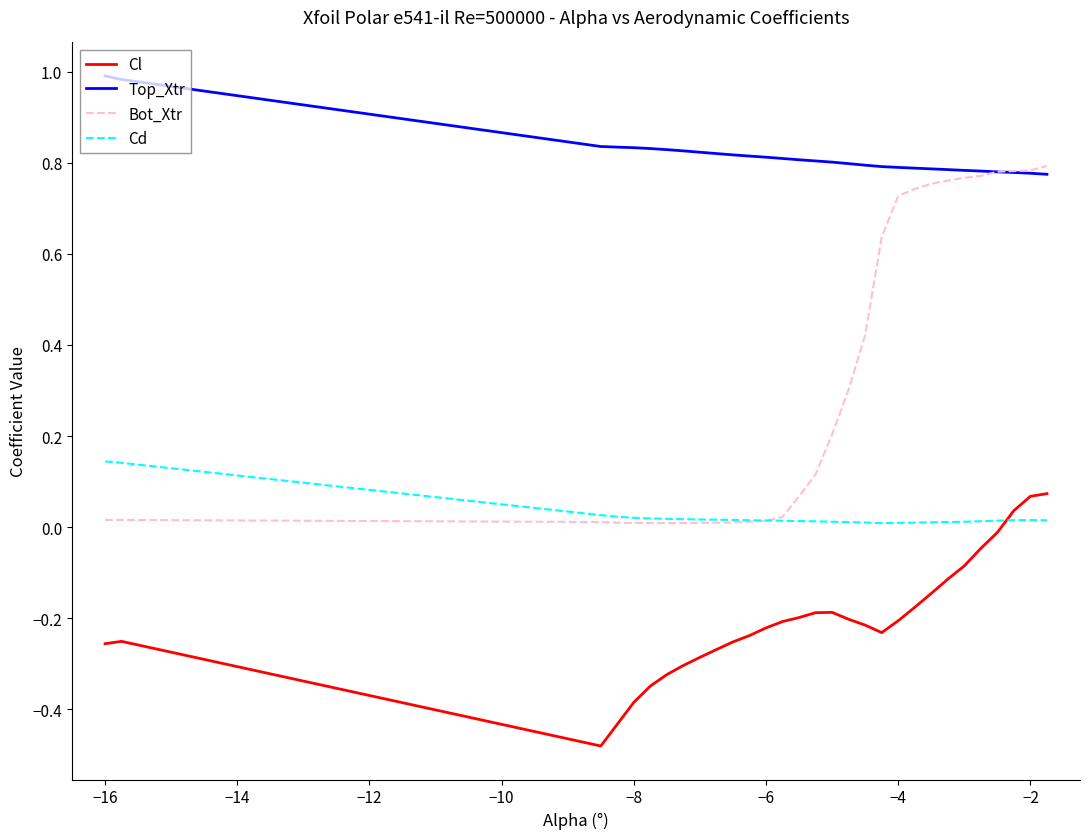

Which series has the largest range (max minus min)?

Bot_Xtr